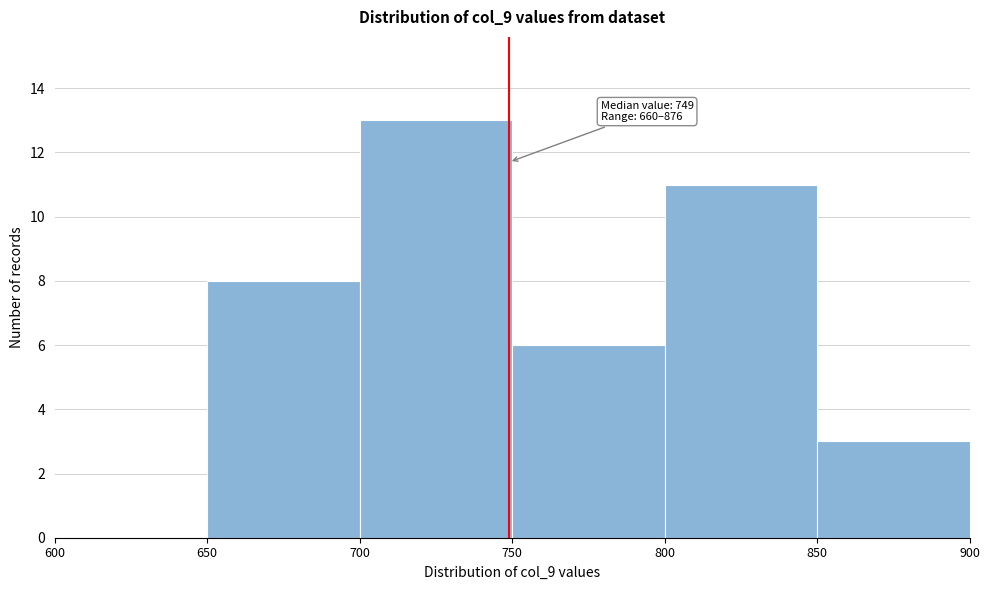

Which range on the x-axis has the tallest bar?

700 to 750